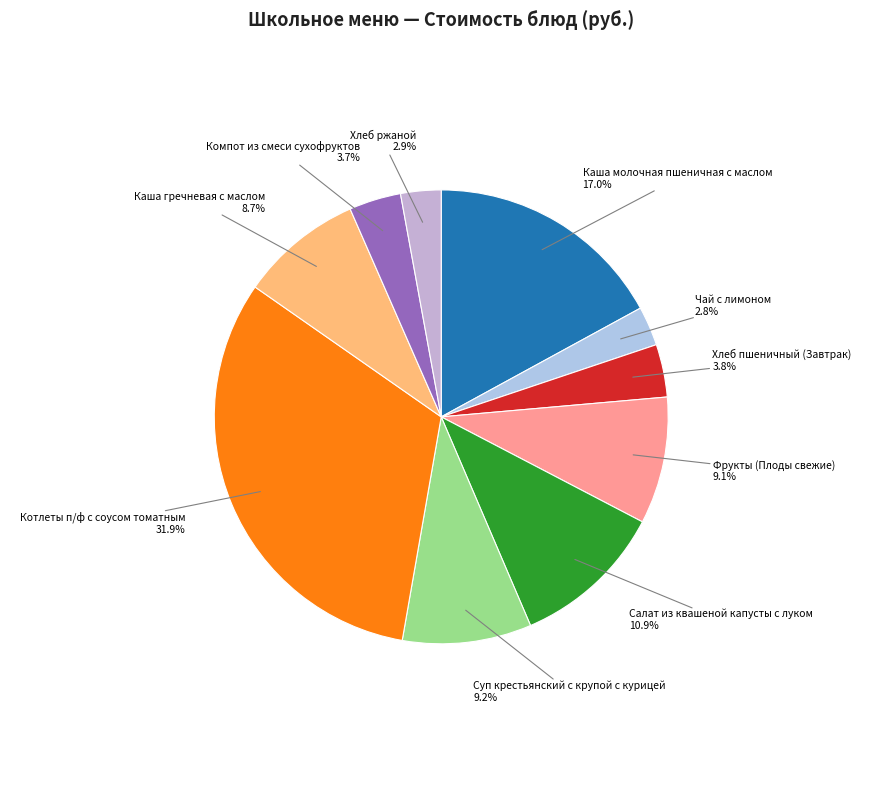

Count the number of slices in the pie.

10